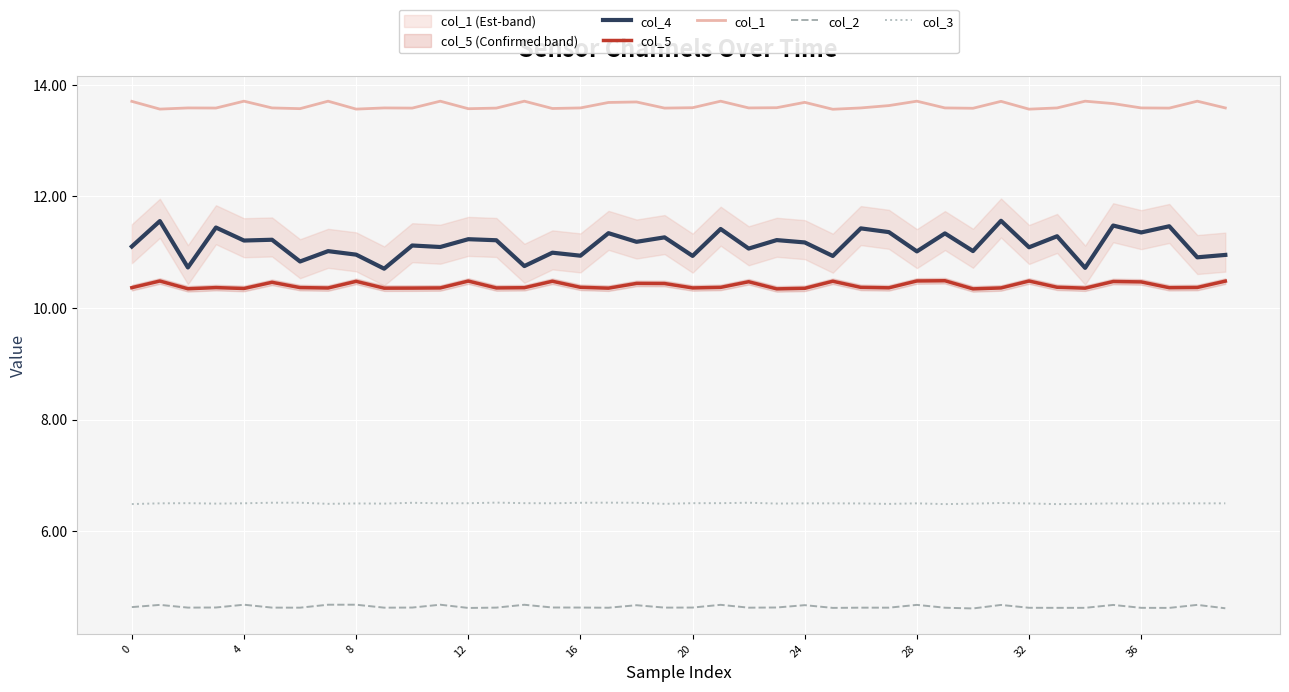

The col_4 series shows 18.8 at 25. True or false?

False